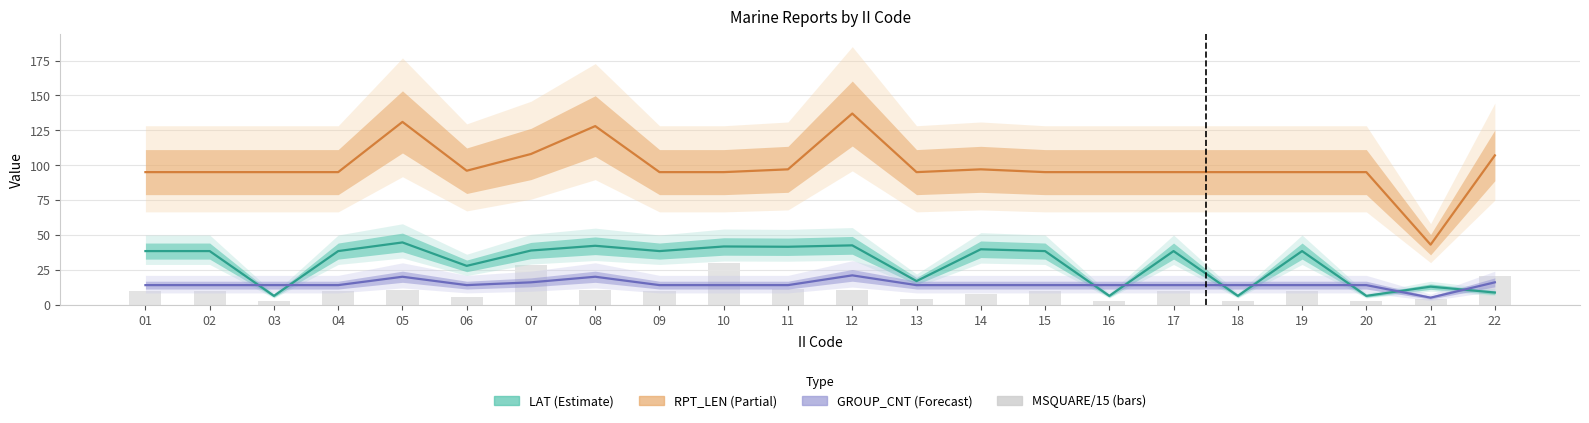

What value does the LAT (Estimate) series have at 19?

38.4